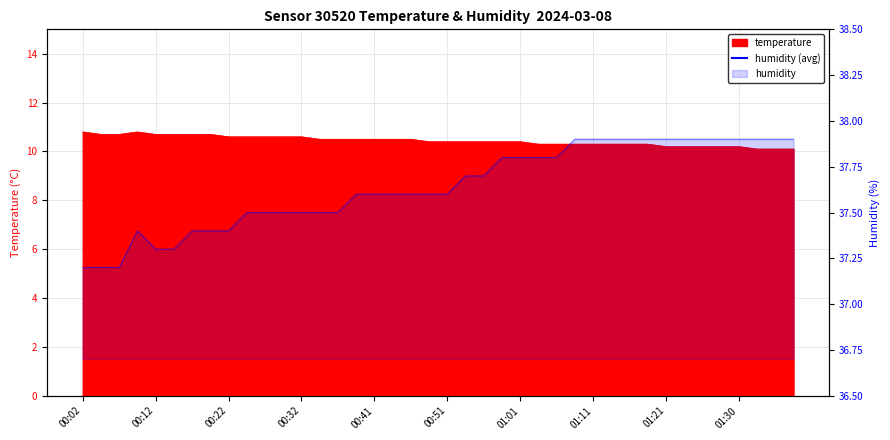

At which label is humidity closest to 37?

00:02